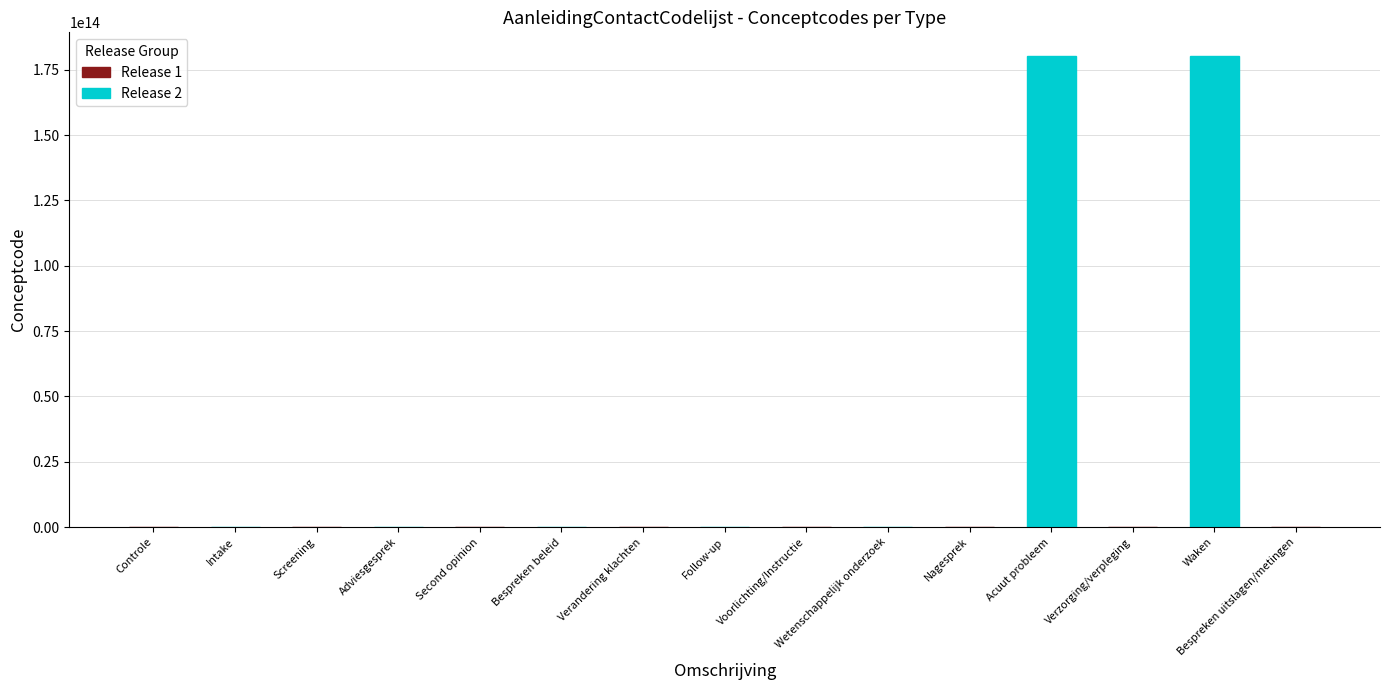

What is the greatest value displayed?

180311000146105